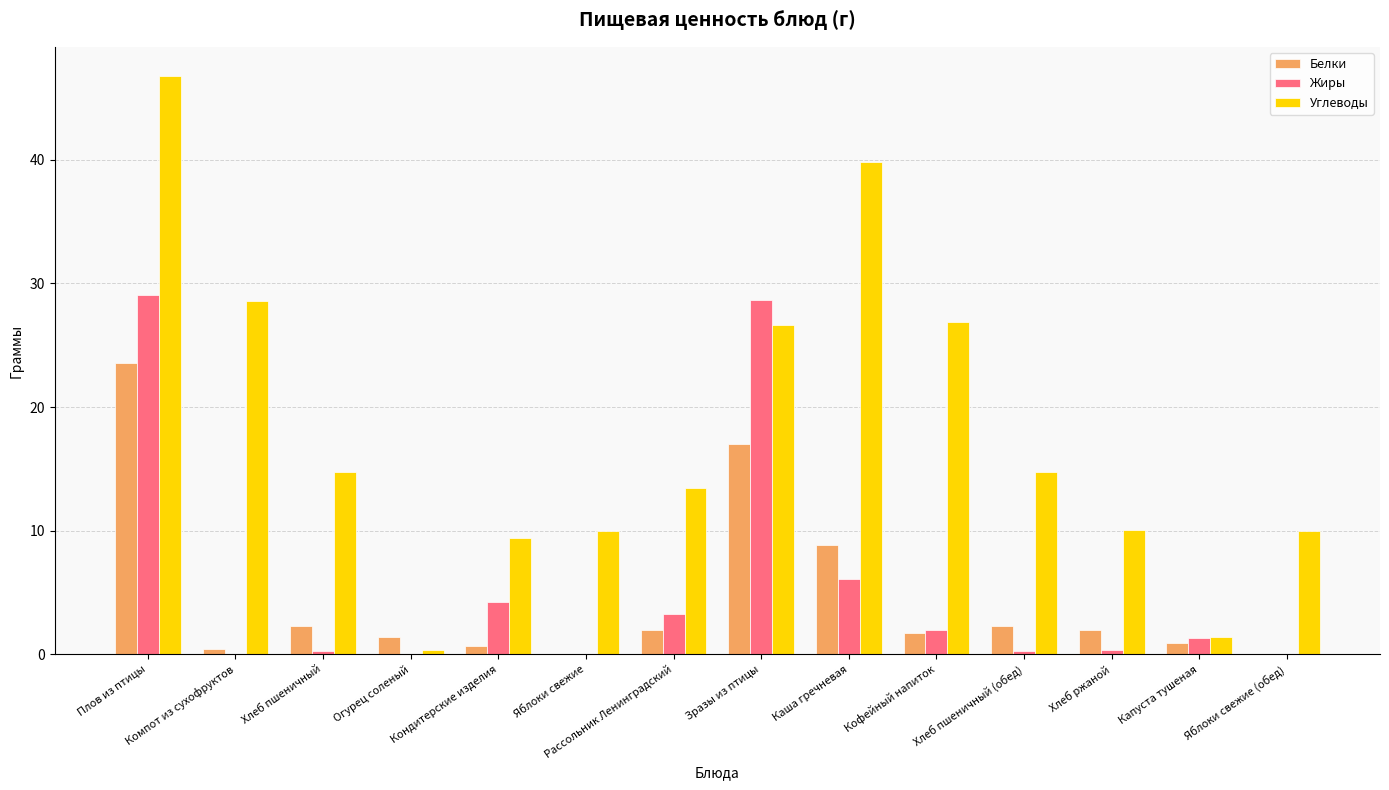

At which category is the sum across all series the highest?

Плов из птицы